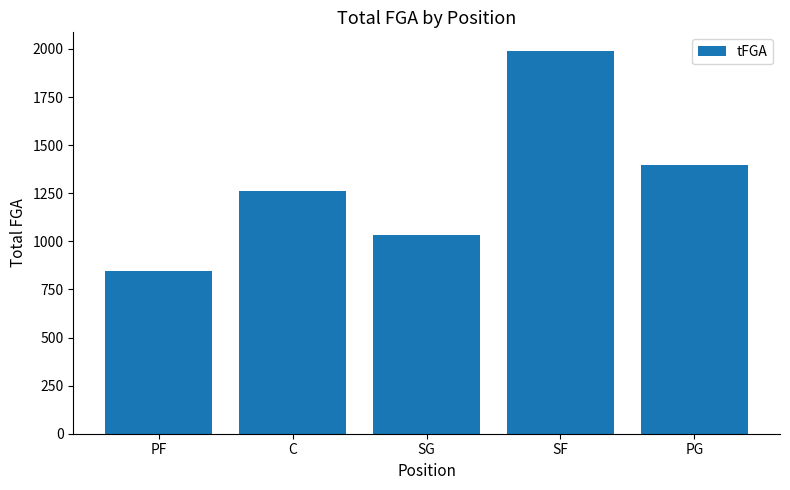

What is the difference between the maximum and minimum values?

1139